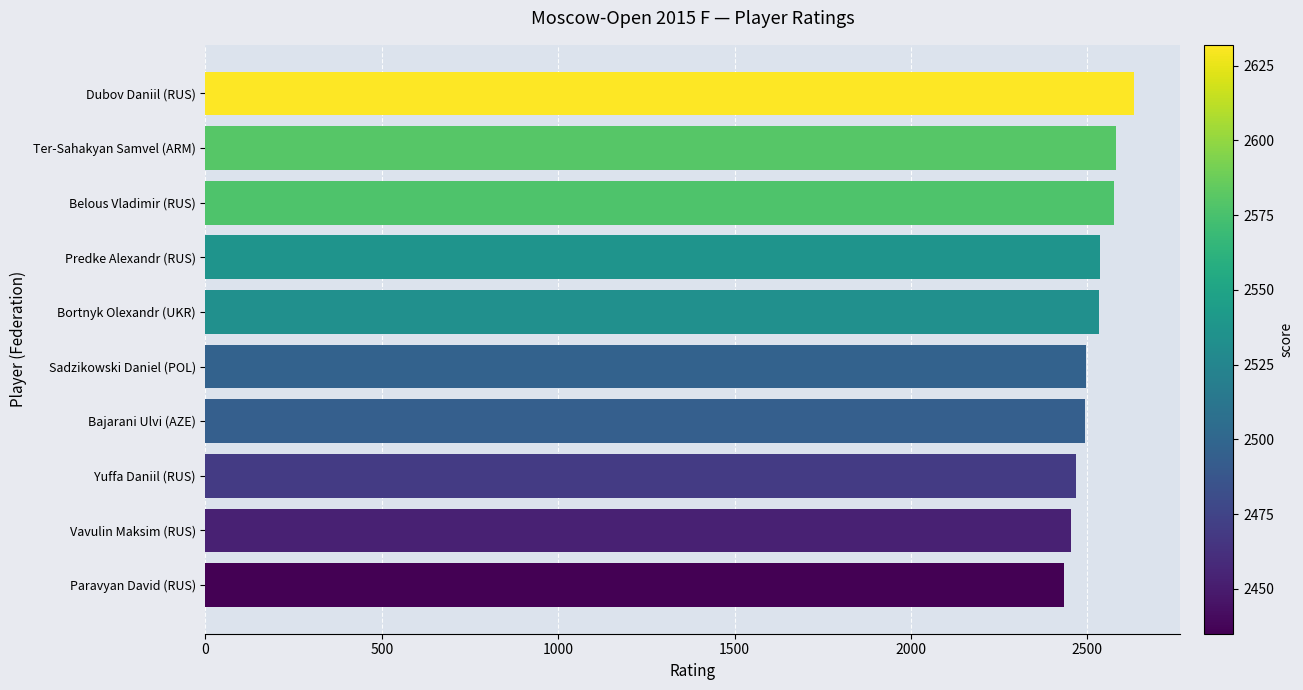

Are the bars horizontal?

Yes